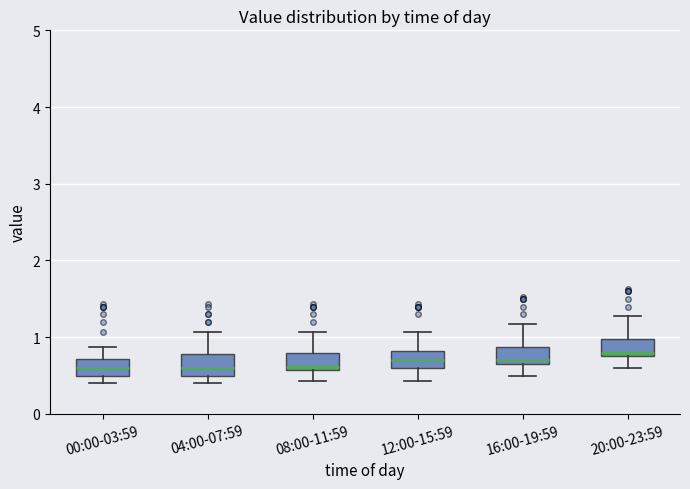

Reading left to right, read every box against the y-axis: the position of its median line, the range the box covers, and the ends of its whiskers. The values are not printed on the chart, so give them approximately, as read against the axis.

00:00-03:59: median 0.6, box 0.5 to 0.7, whiskers 0.4 to 0.9
04:00-07:59: median 0.6, box 0.5 to 0.8, whiskers 0.4 to 1.1
08:00-11:59: median 0.6 (just above the box's lower edge), box 0.6 to 0.8, whiskers 0.4 to 1.1
12:00-15:59: median 0.7, box 0.6 to 0.8, whiskers 0.4 to 1.1
16:00-19:59: median 0.7 (just above the box's lower edge), box 0.7 to 0.9, whiskers 0.5 to 1.2
20:00-23:59: median 0.8 (just above the box's lower edge), box 0.8 to 1.0, whiskers 0.6 to 1.3